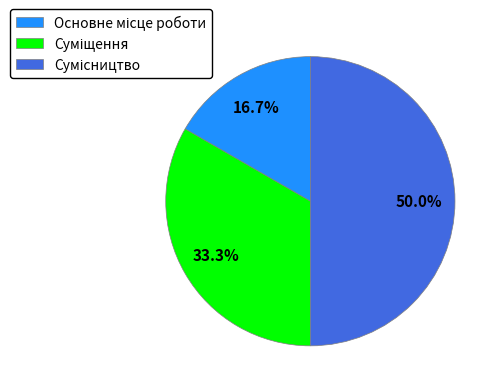

How many segments does this pie chart have?

3